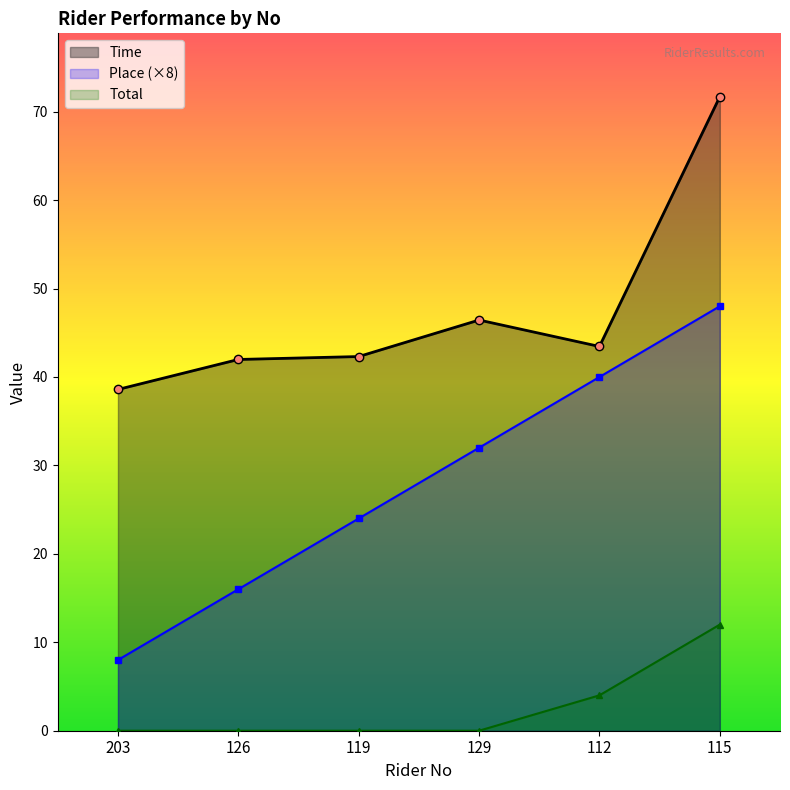

At which category is the sum across all series the highest?

115